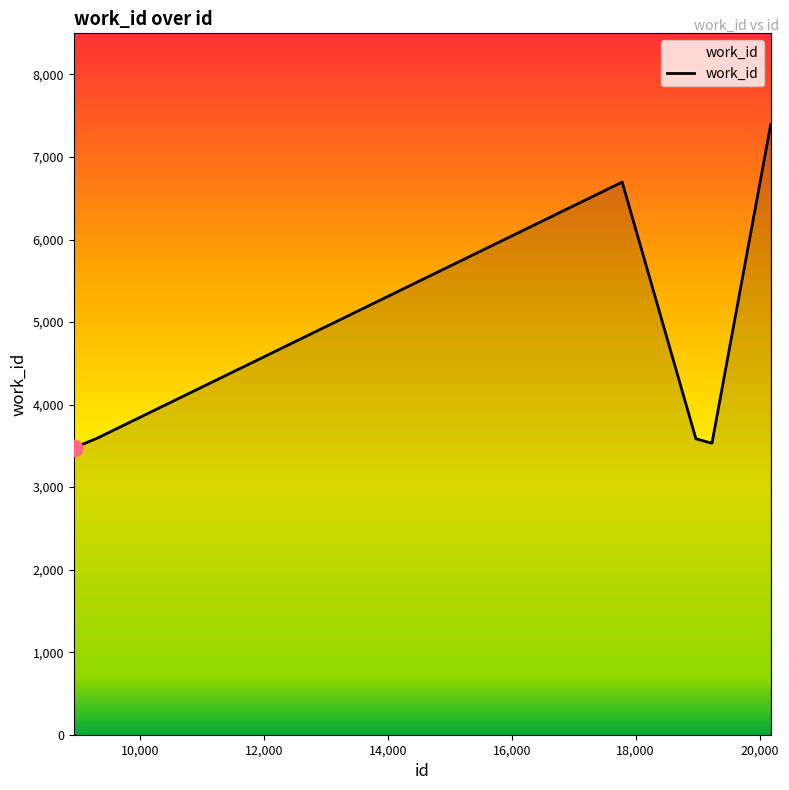

What is the difference between the maximum and minimum values?

3914